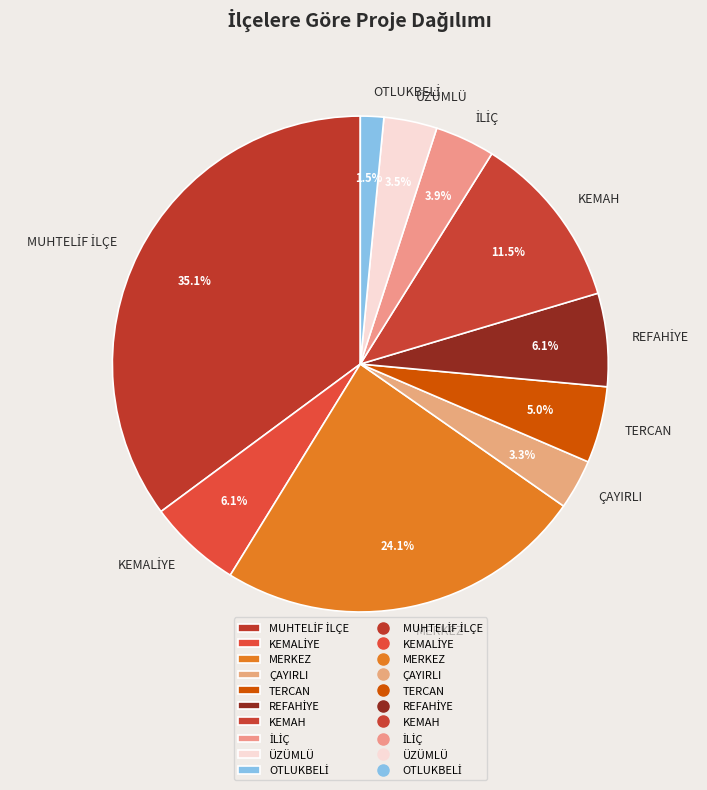

What is the ratio of the value at ÇAYIRLI to the value at TERCAN?

0.7